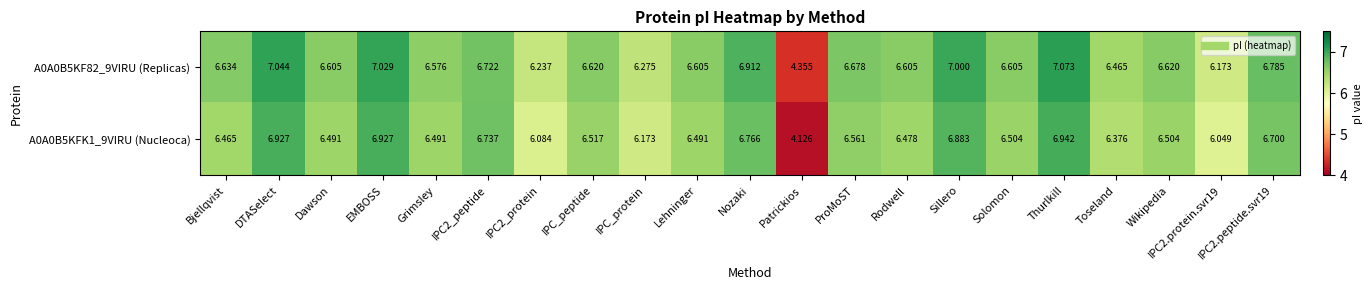

How many data points does each series have?

21